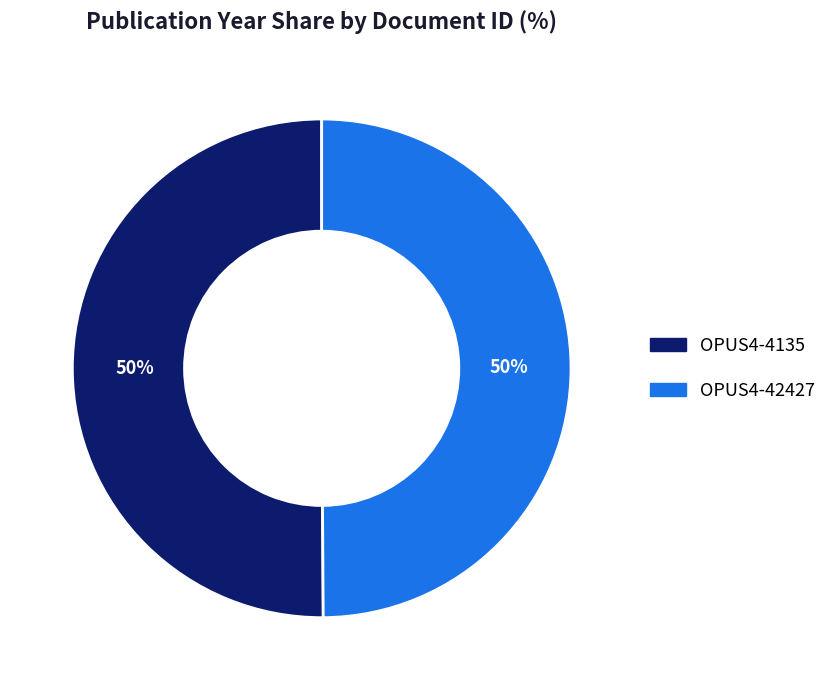

Is the sum of OPUS4-4135 and OPUS4-42427 greater than half?

Yes